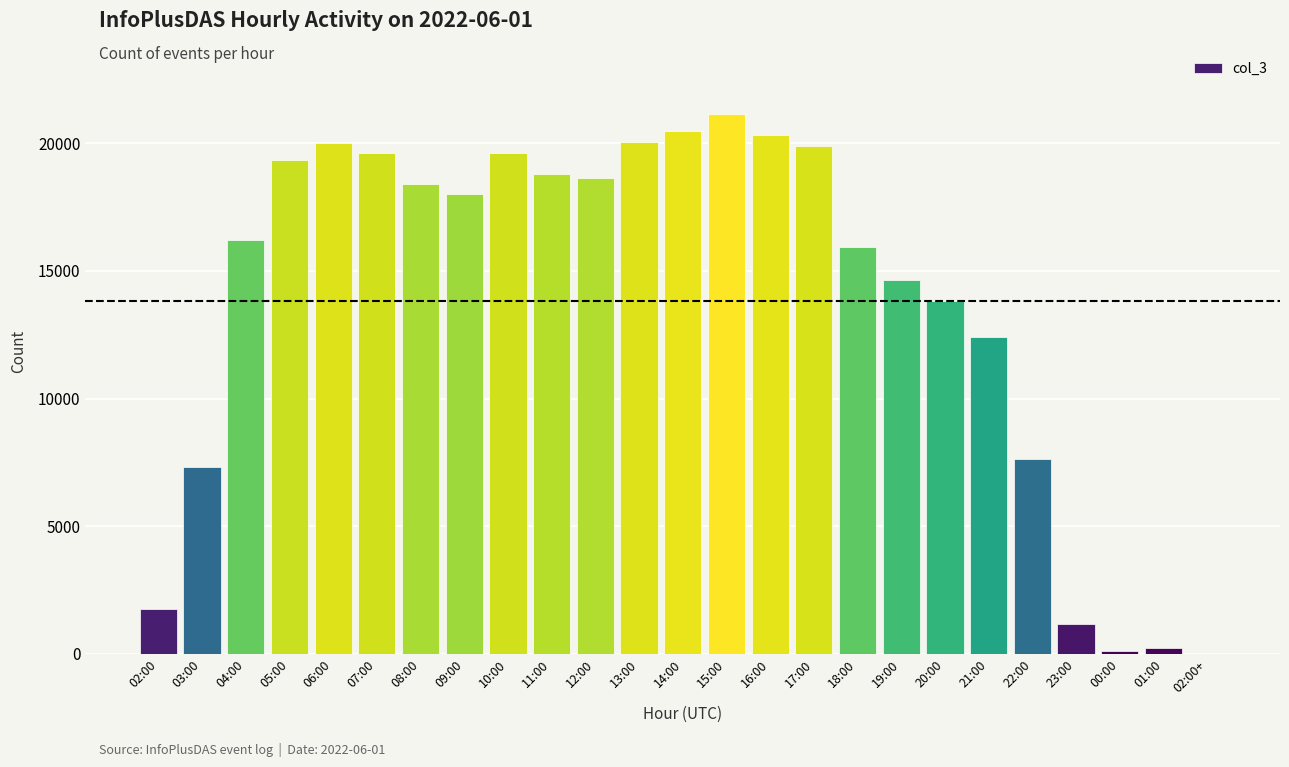

Are the bars grouped side by side (vs. stacked)?

No